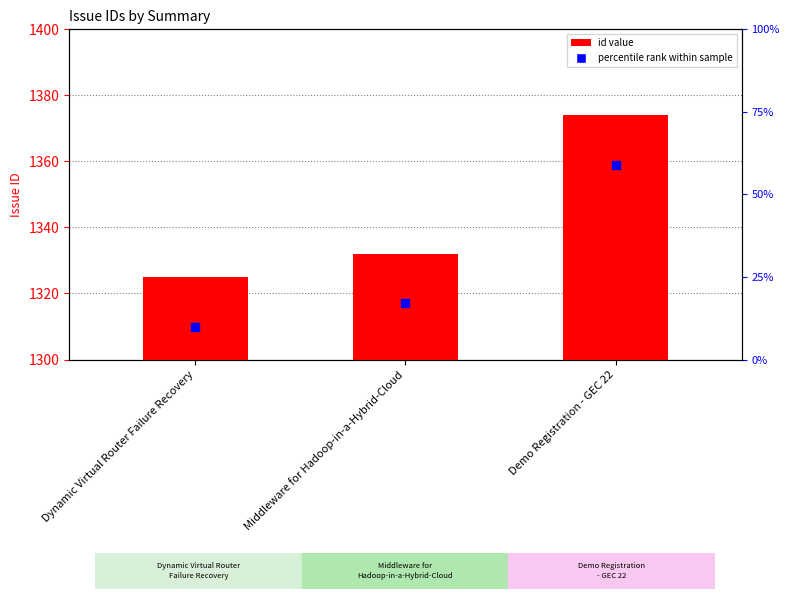

Rank the categories by value from lowest to highest.

Dynamic Virtual Router Failure Recovery, Middleware for Hadoop-in-a-Hybrid-Cloud, Demo Registration - GEC 22